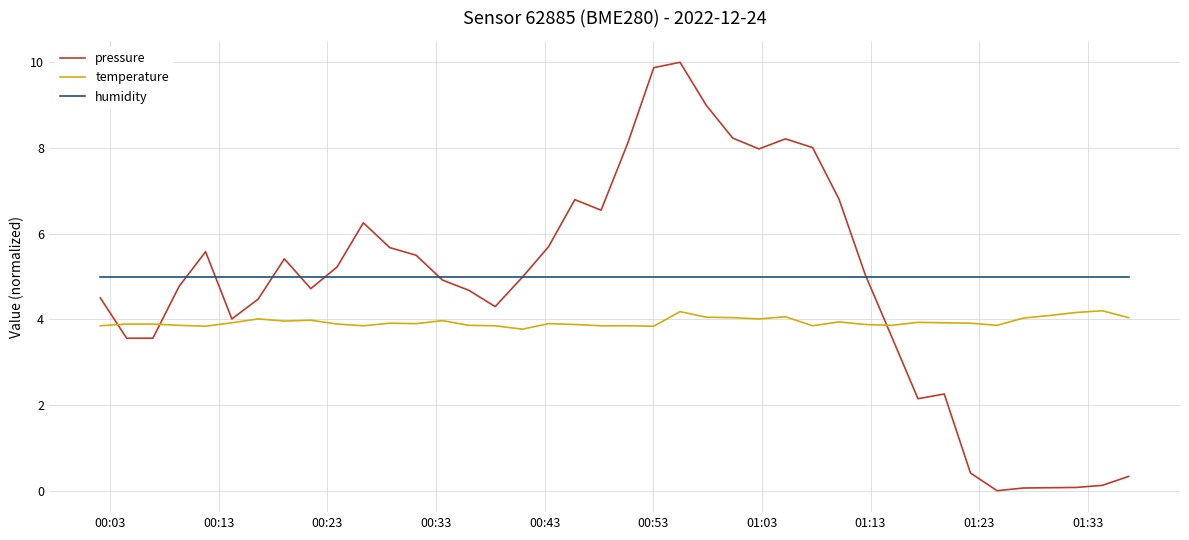

Rank the series by their average value, from lowest to highest.

temperature, pressure, humidity